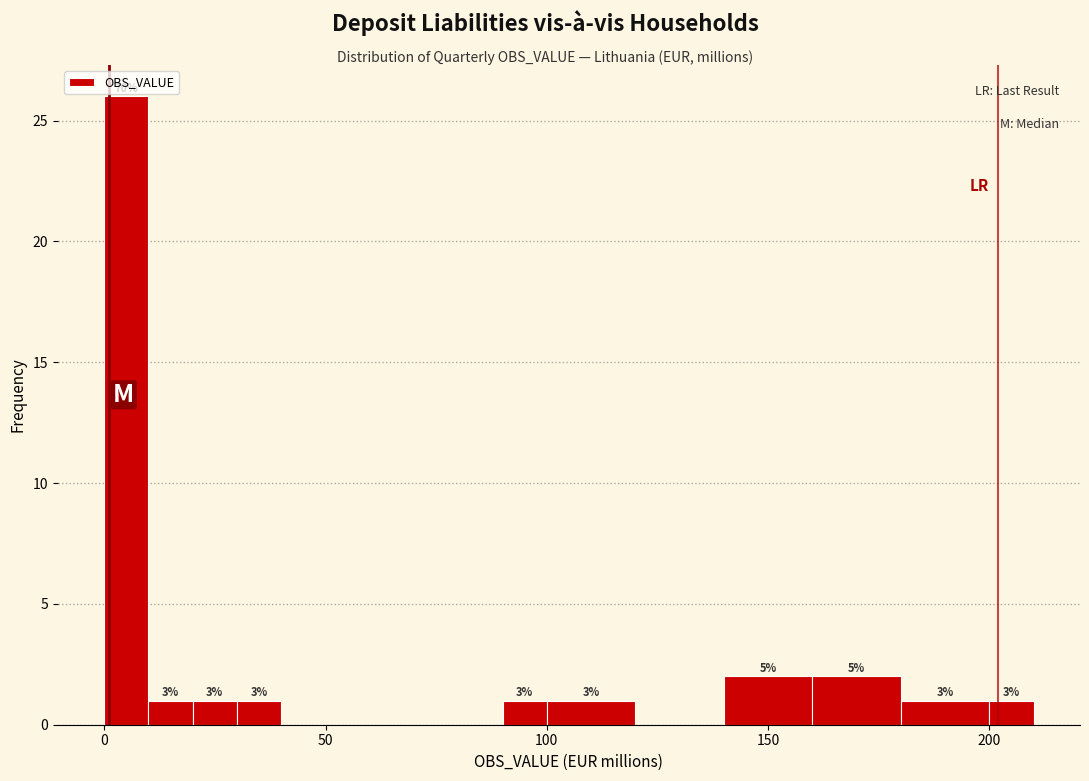

Read against the x-axis, roughly where is the centre of the tallest bar?

5